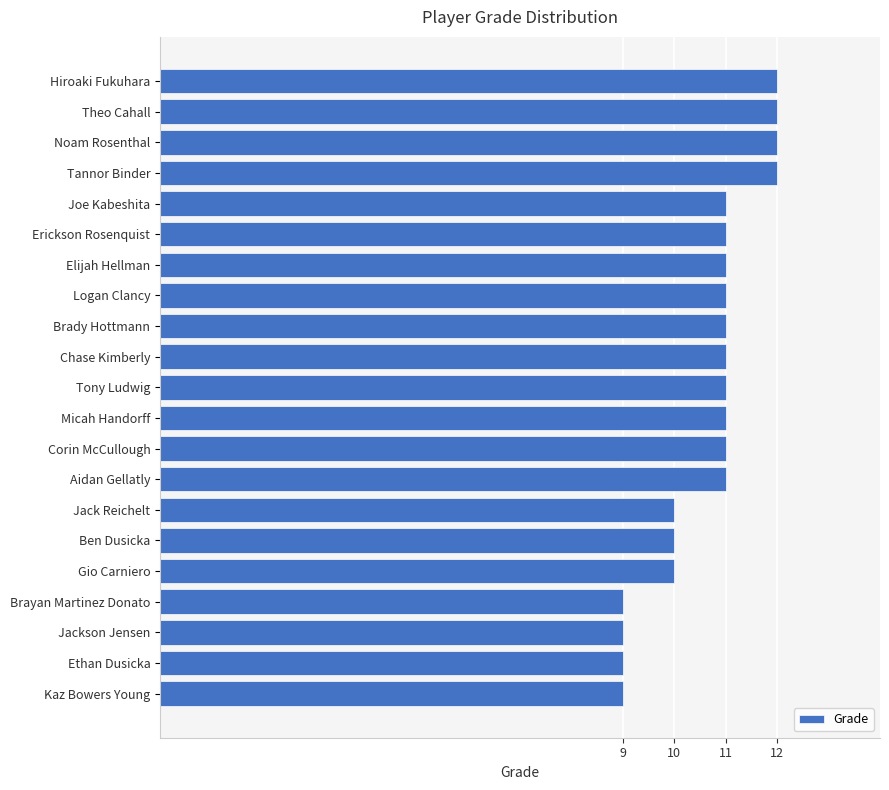

What is the smallest value displayed?

9